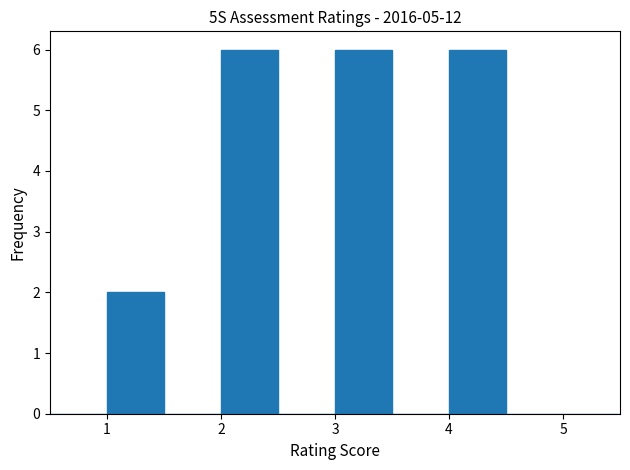

Reading left to right, transcribe this chart: for each bar, give the range it covers on the x-axis and its height. The values are not printed on the chart, so give them approximately, as read against the axis.

0.5 to 1.0: 0
1.0 to 1.5: 2
1.5 to 2.0: 0
2.0 to 2.5: 6
2.5 to 3.0: 0
3.0 to 3.5: 6
3.5 to 4.0: 0
4.0 to 4.5: 6
4.5 to 5.0: 0
5.0 to 5.5: 0